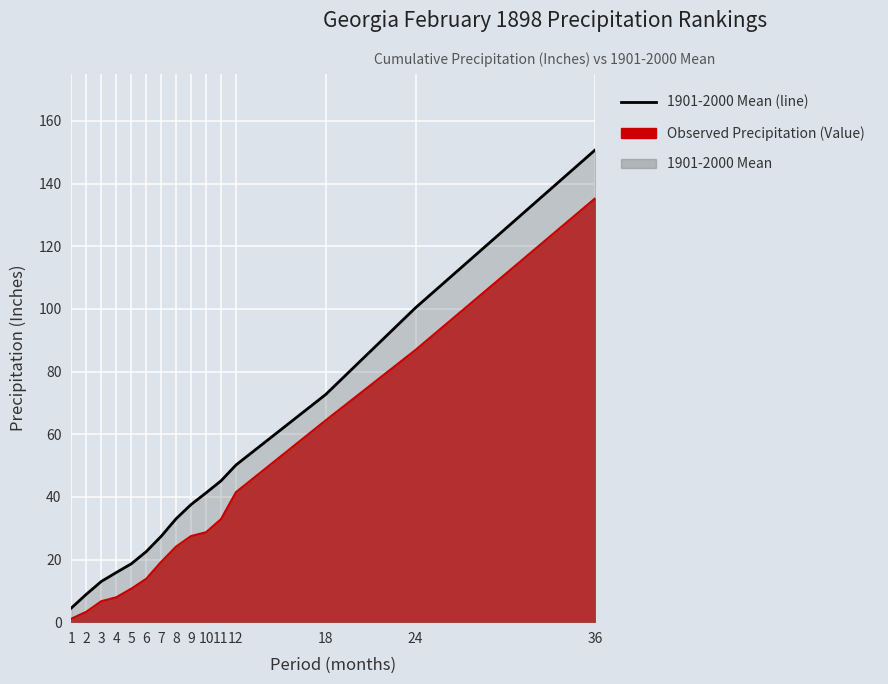

True or false: 1901-2000 Mean (line) and Observed (line) cross at least once.

False